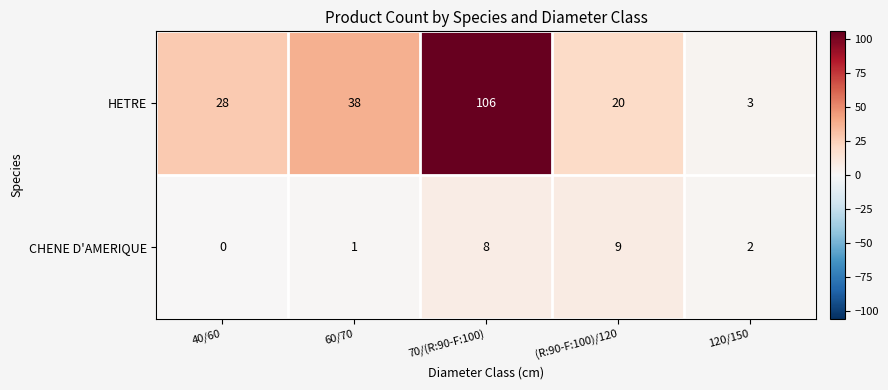

Which category has the highest value across all series?

70/(R:90-F:100)